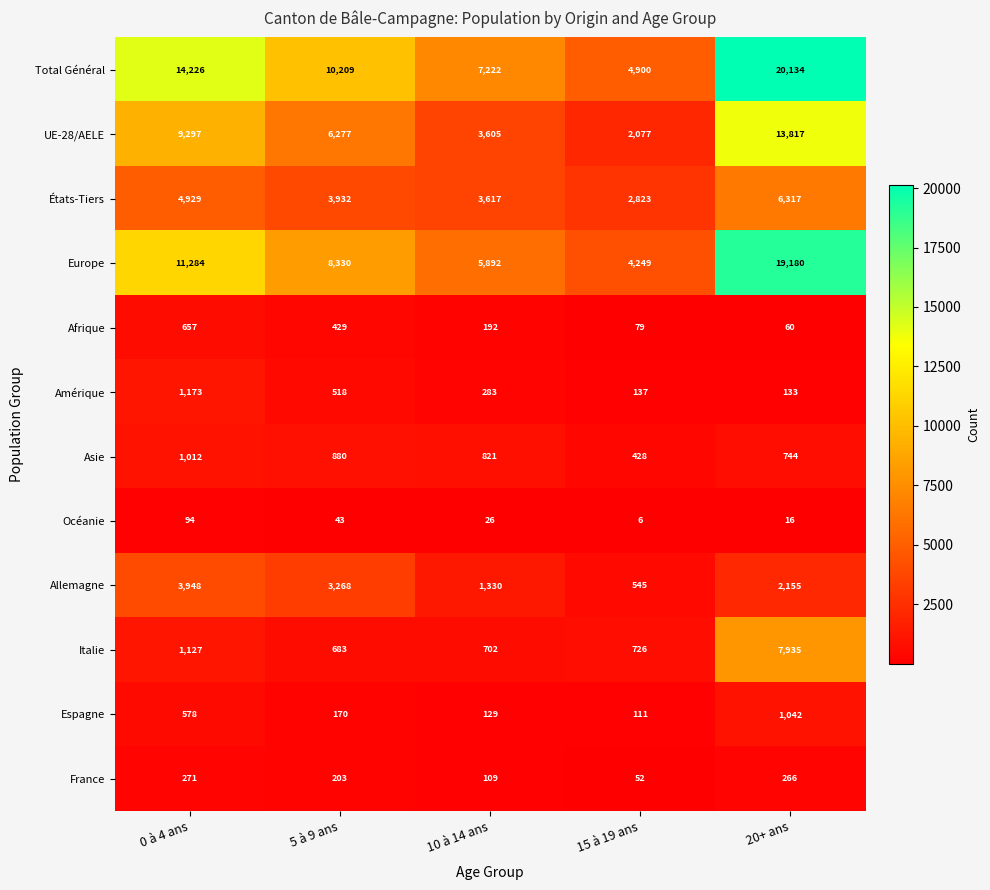

At how many categories does at least one series exceed 7315?

3